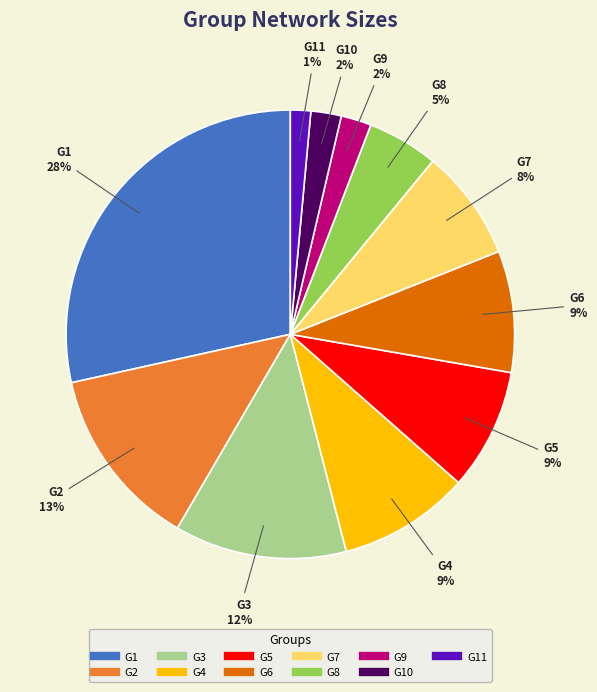

To the nearest percent, what is the average slice percentage?

9%